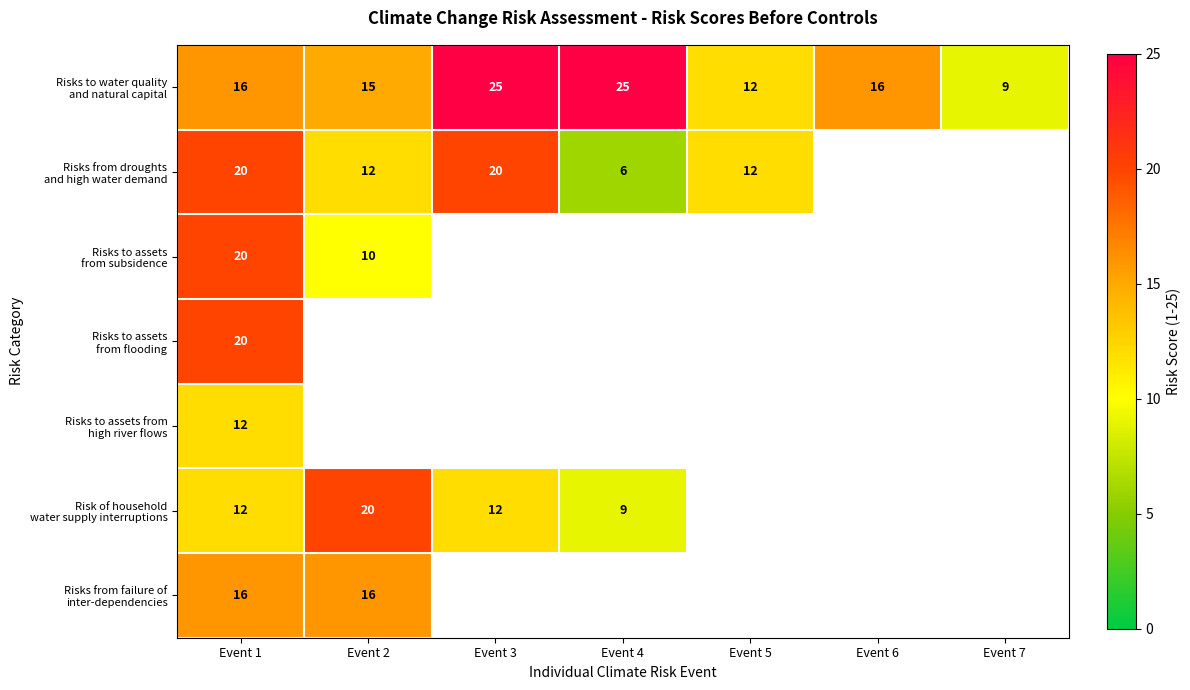

At which label is Risks to water quality and natural capital closest to 17?

Event 1